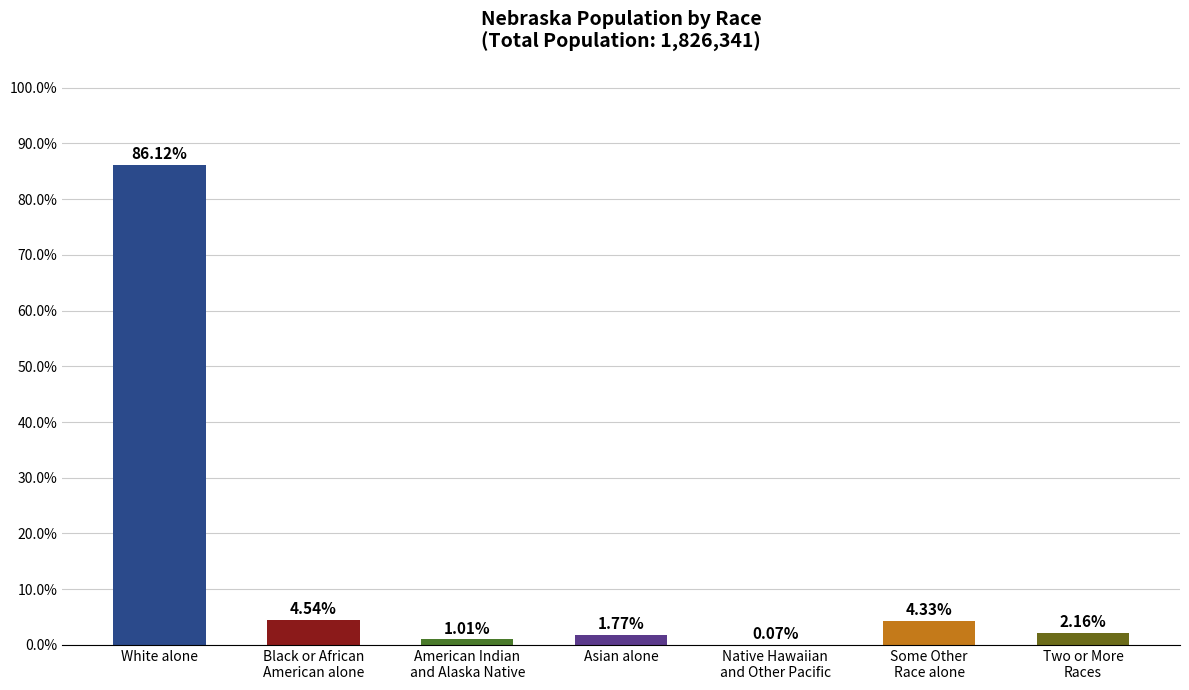

At which category does the chart reach its peak across all series?

White alone